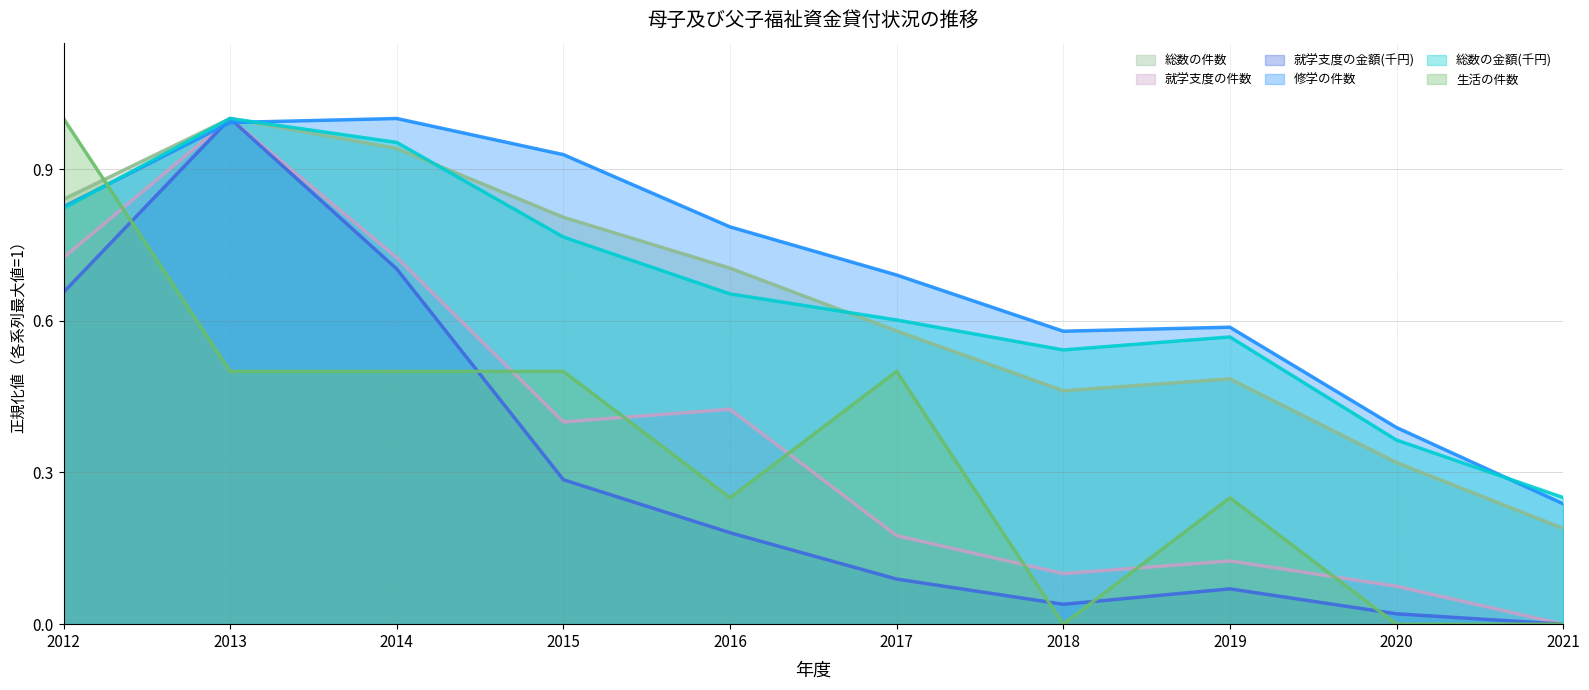

The value of 総数の金額(千円) at 2021 is 0.1. True or false?

False